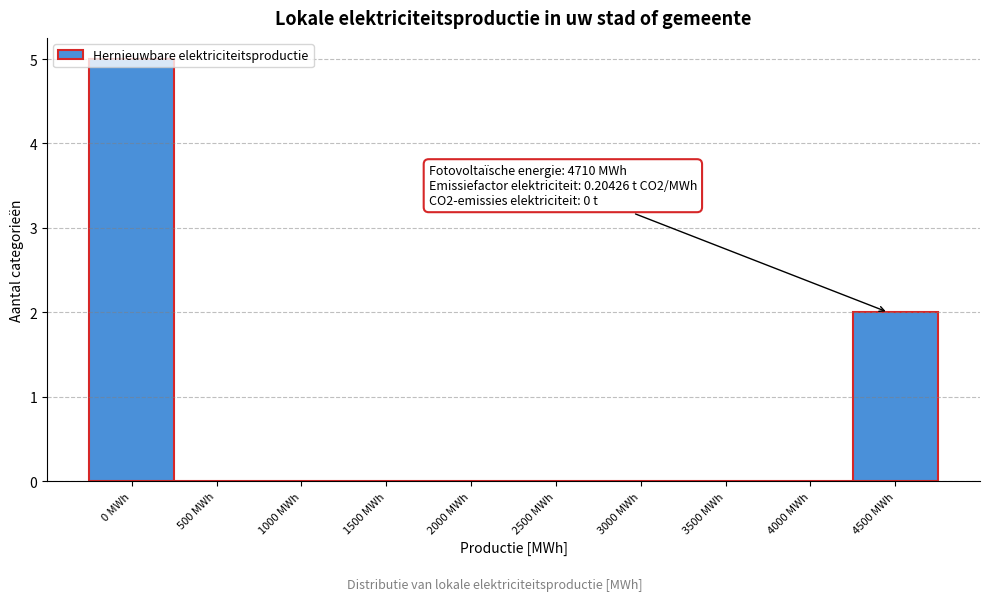

What is the maximum value shown in the chart?

5